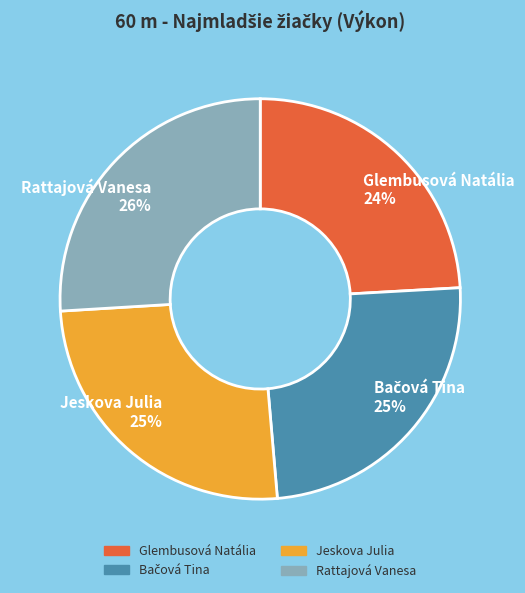

Do Jeskova Julia 25% and Rattajová Vanesa 26% together represent more than half of the pie?

Yes